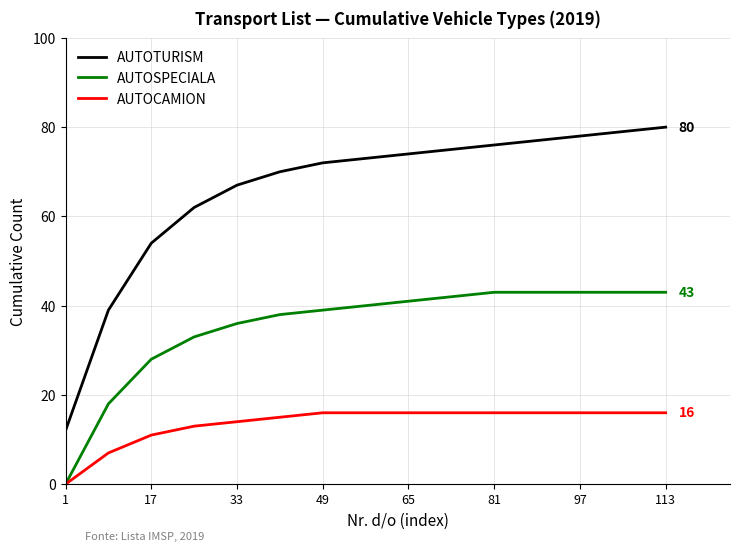

What is the highest value of the AUTOTURISM series?

80